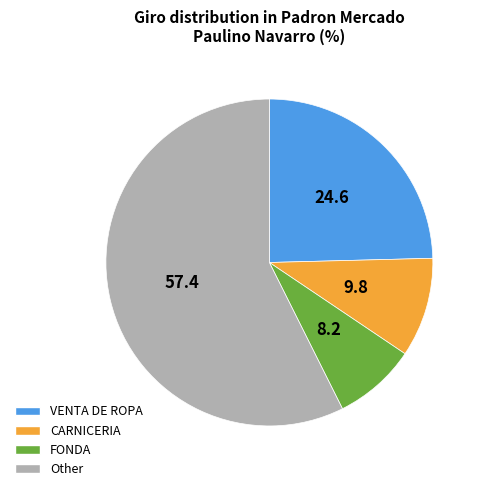

Is there a majority slice in this chart?

Yes